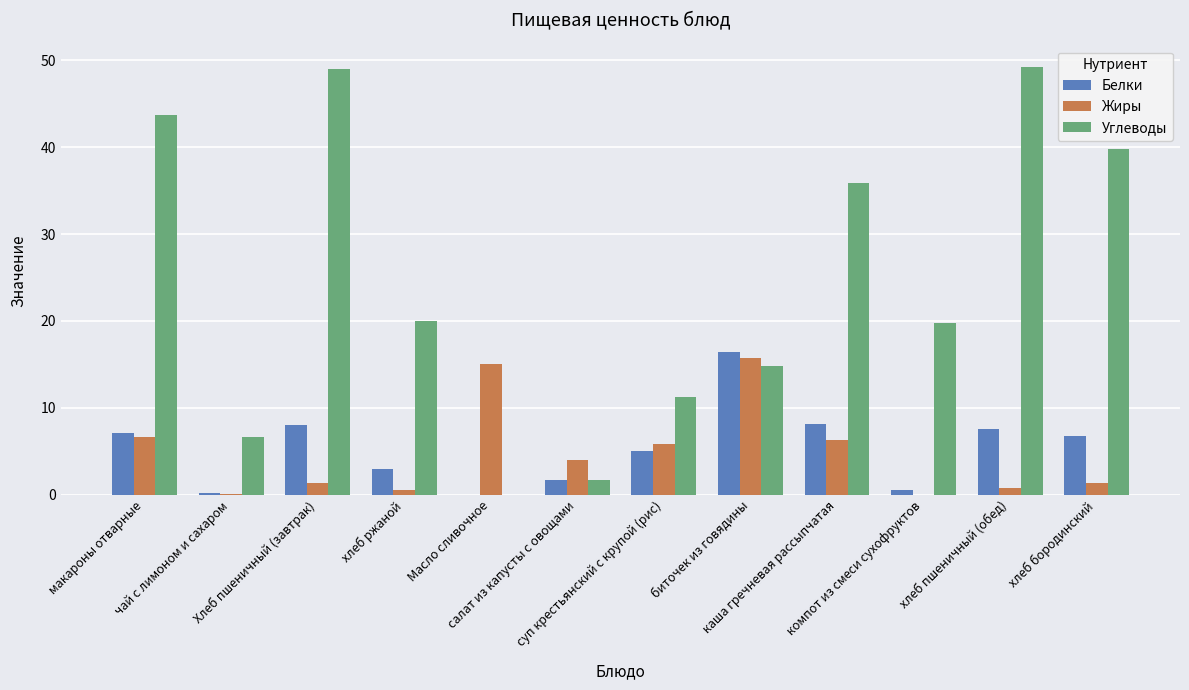

The value of Углеводы at хлеб ржаной is 7.5. True or false?

False